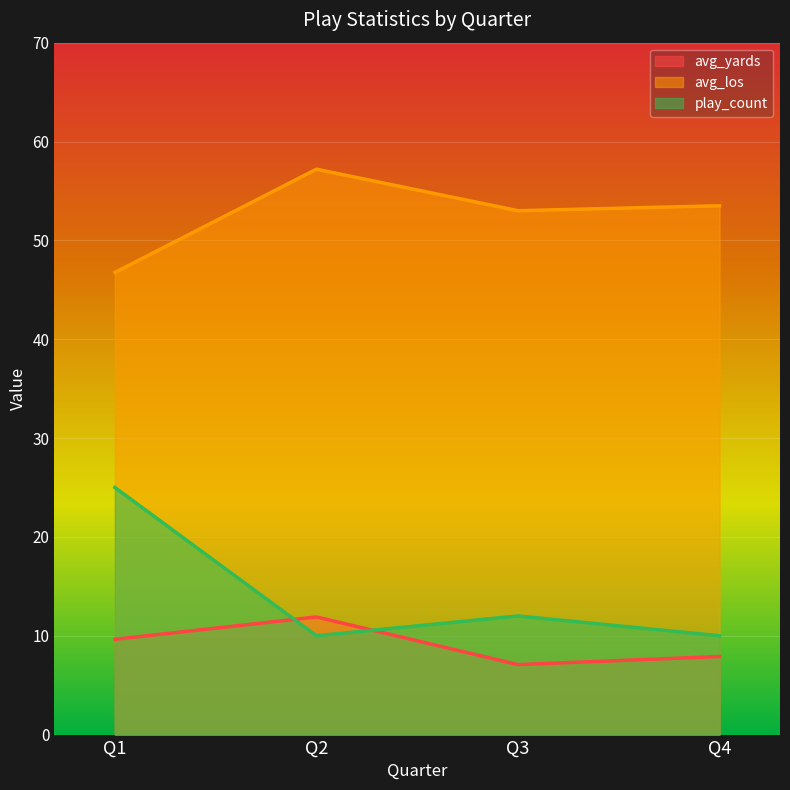

What is the greatest value displayed?

57.2